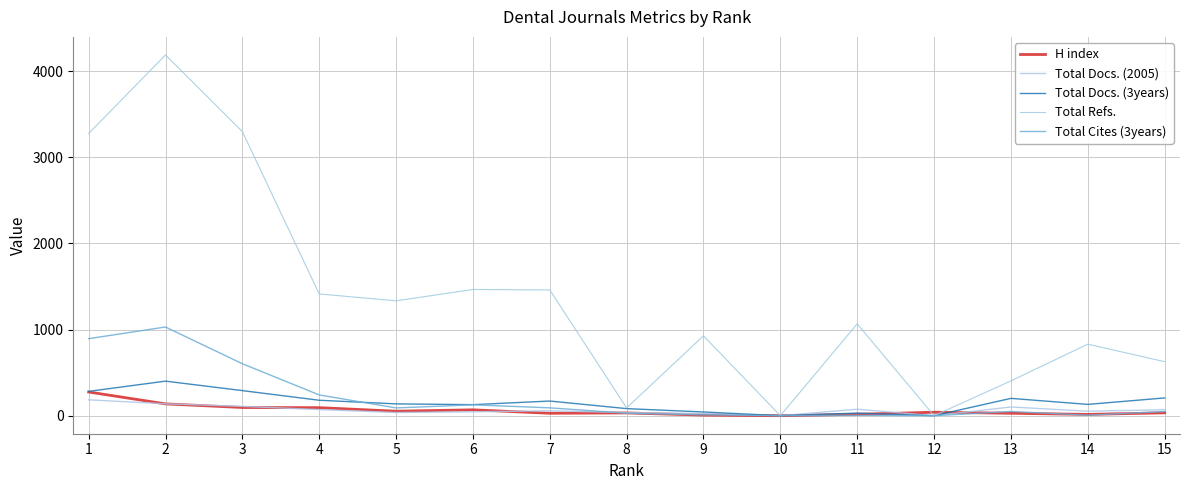

Rank the series at 8 from lowest to highest value.

Total Cites (3years), H index, Total Docs. (2005), Total Docs. (3years), Total Refs.